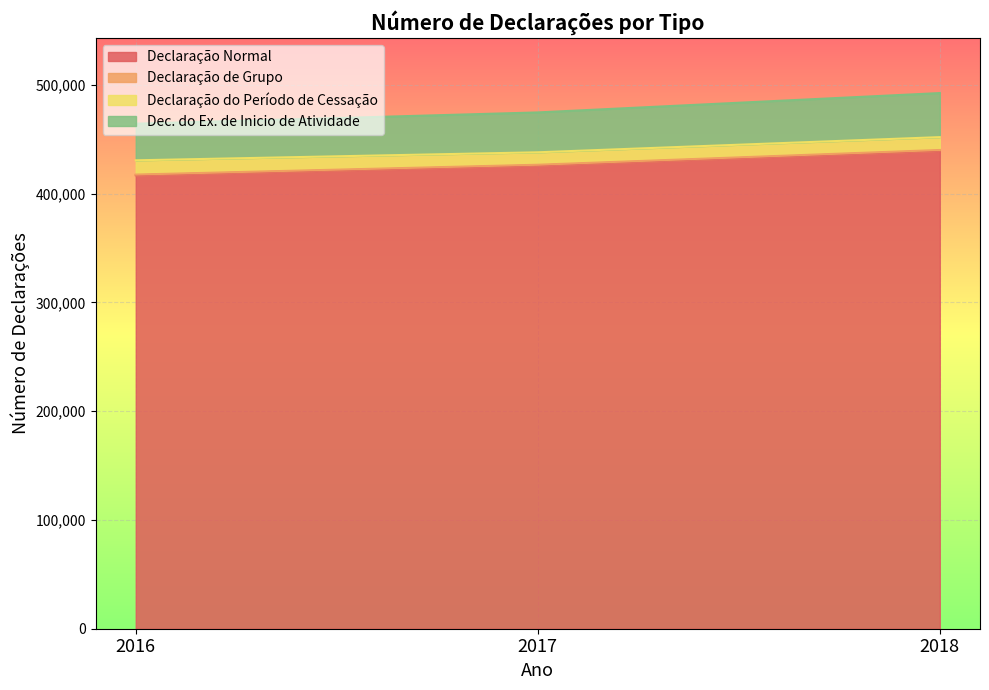

What is the value of the Declaração de Grupo point at the 1st from the left?

430508